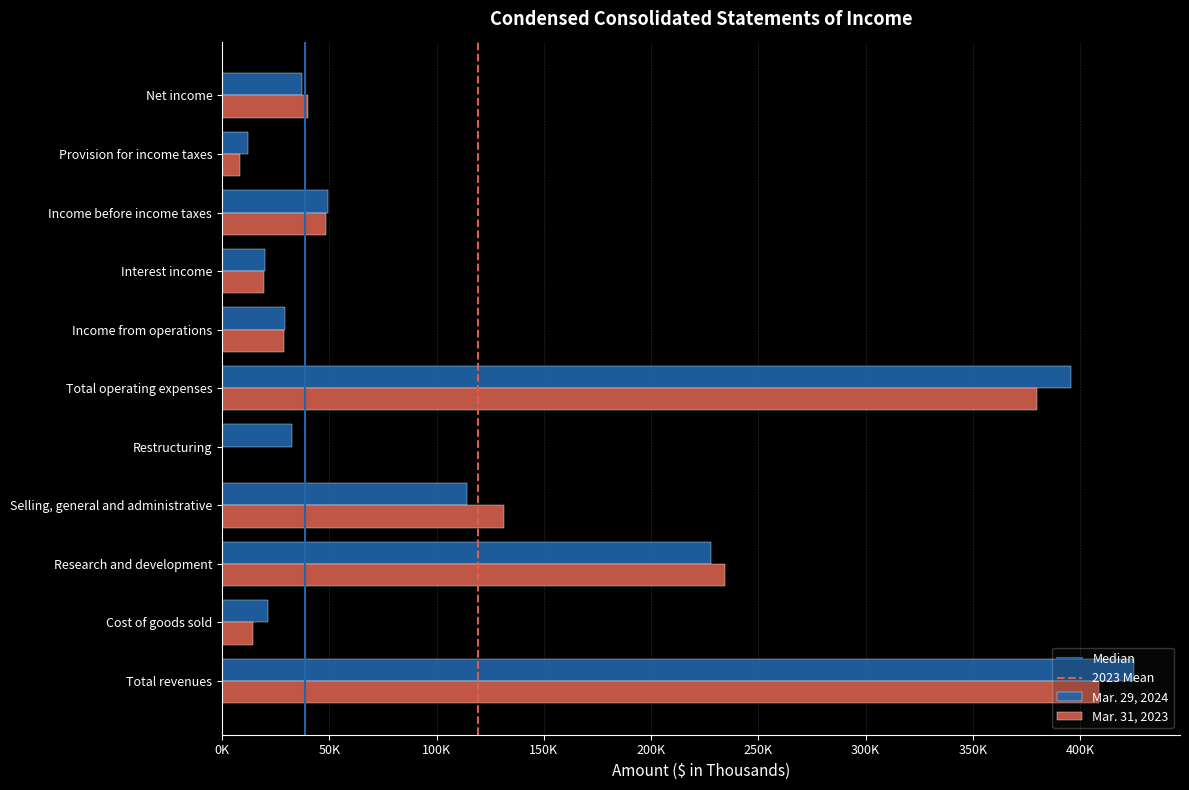

What is the average value of the Mar. 29, 2024 series?

124059